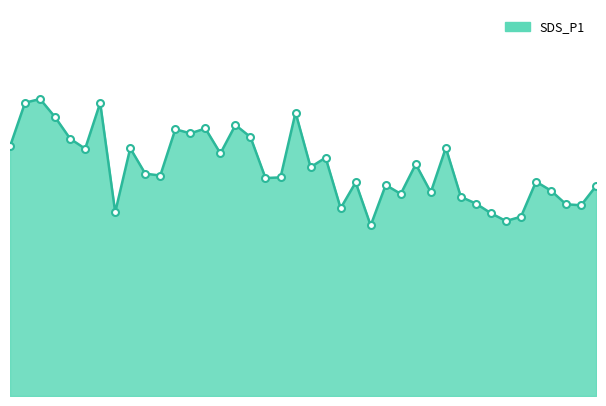

List the labels in order of value, smallest first.

01:03, 01:34, 01:36, 01:31, 00:19, 00:58, 01:46, 01:44, 01:29, 01:27, 01:08, 01:13, 01:41, 01:49, 01:06, 01:01, 01:39, 00:46, 00:48, 00:26, 00:24, 00:53, 01:11, 00:56, 00:39, 00:14, 00:21, 01:23, 00:01, 00:11, 00:43, 00:34, 00:29, 00:36, 00:41, 00:09, 00:51, 00:16, 00:04, 00:06